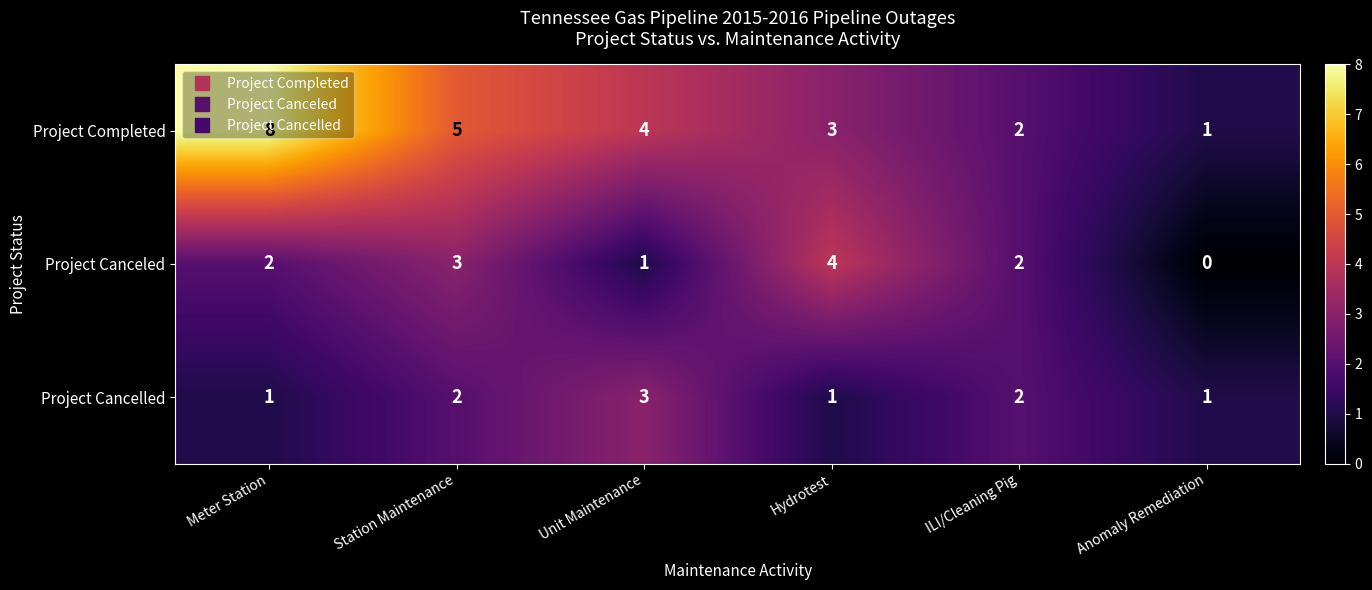

What is the approximate value of Project Completed at Unit Maintenance?

4